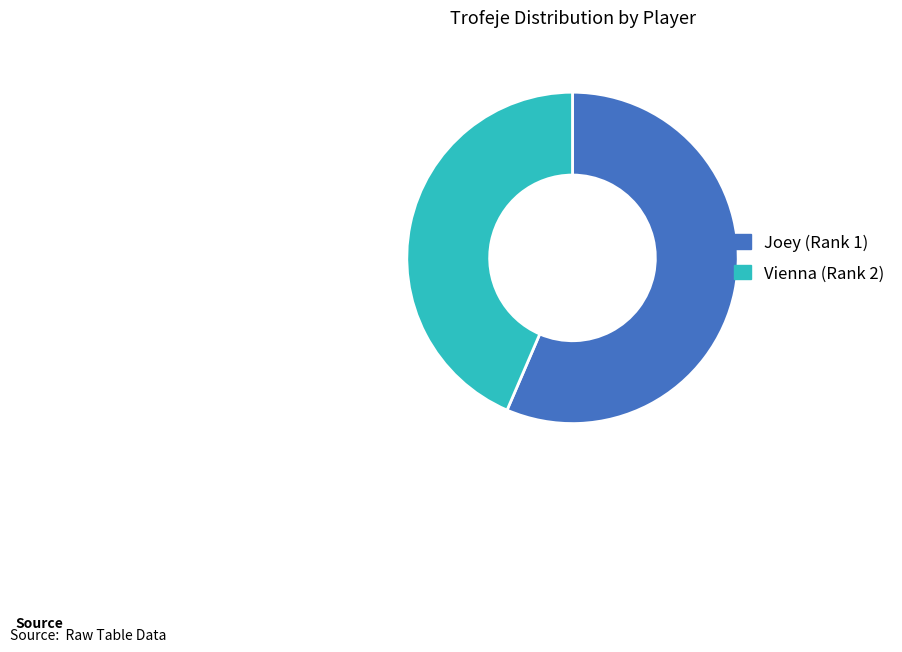

Do Joey (Rank 1) and Vienna (Rank 2) together represent more than half of the pie?

Yes